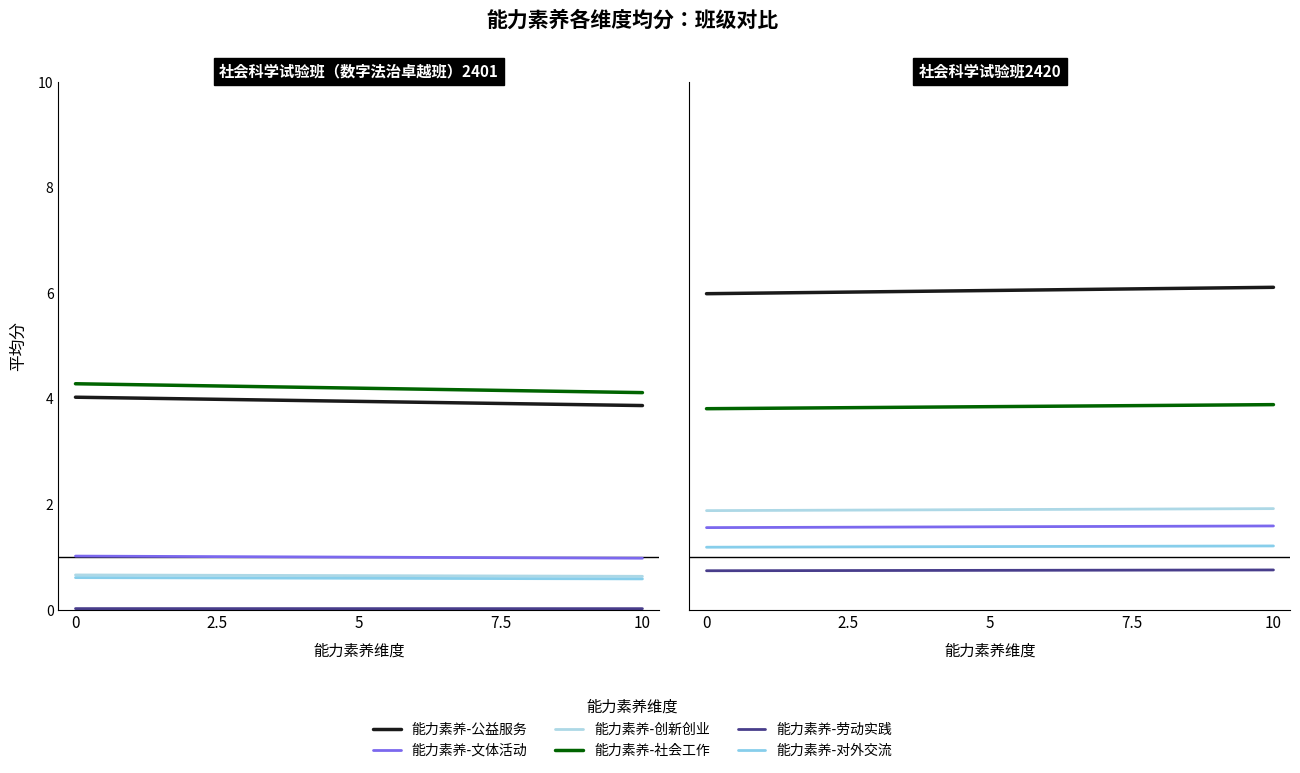

Is the value of 能力素养-对外交流 at 10 greater than the value of 能力素养-文体活动 at 0?

No